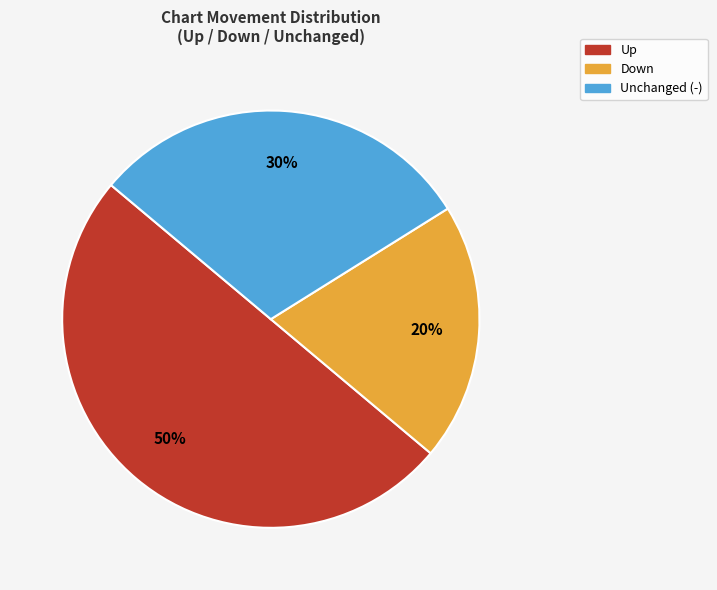

To the nearest percent, what is the average slice percentage?

33%